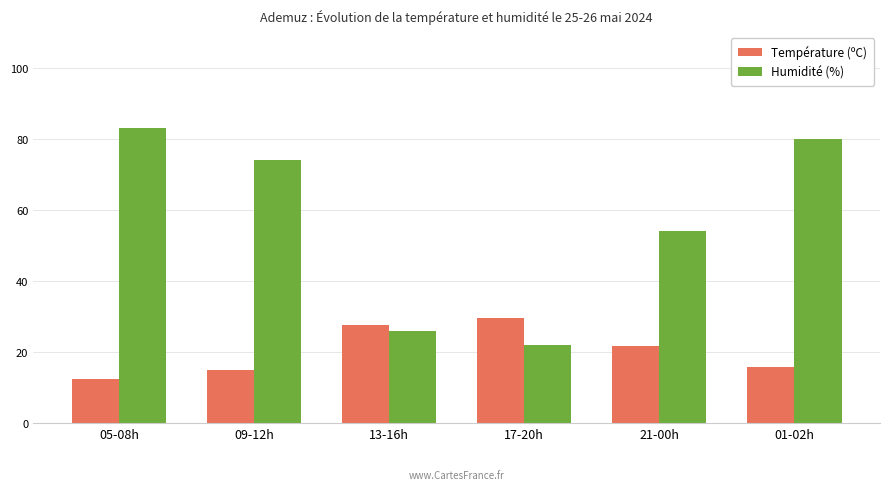

How many groups of bars are there?

6